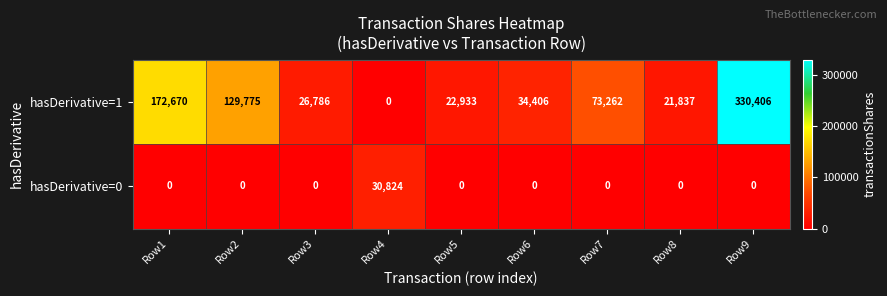

Rank the series by their average value, from lowest to highest.

hasDerivative=0, hasDerivative=1